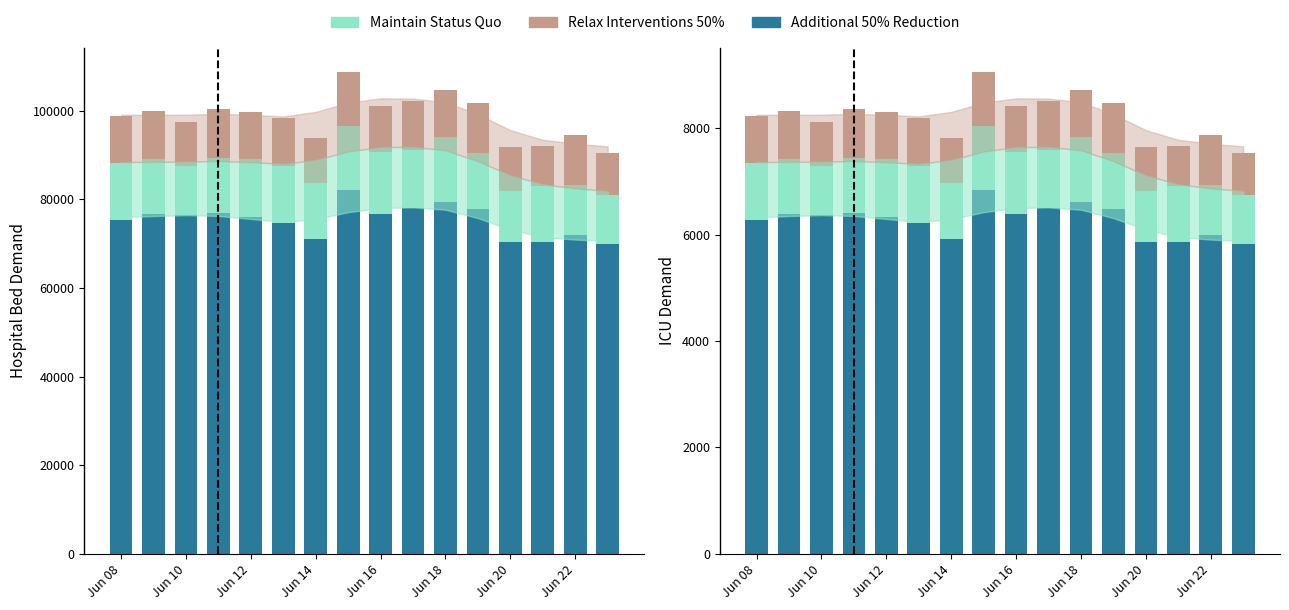

What are all the series names shown in the legend?

Additional 50% Reduction, Maintain Status Quo, Relax Interventions 50%